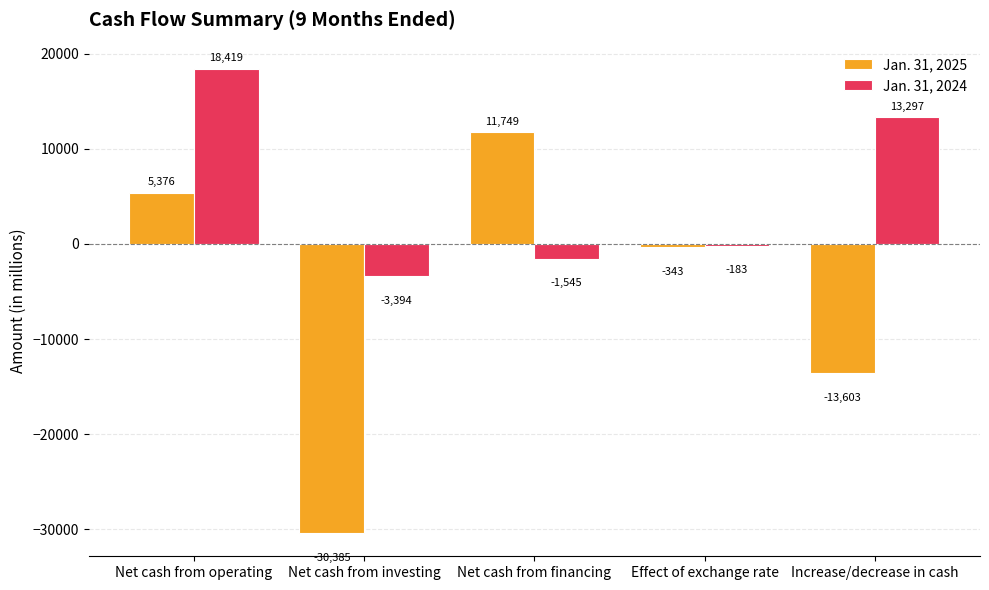

How many values in Jan. 31, 2025 are below zero?

3